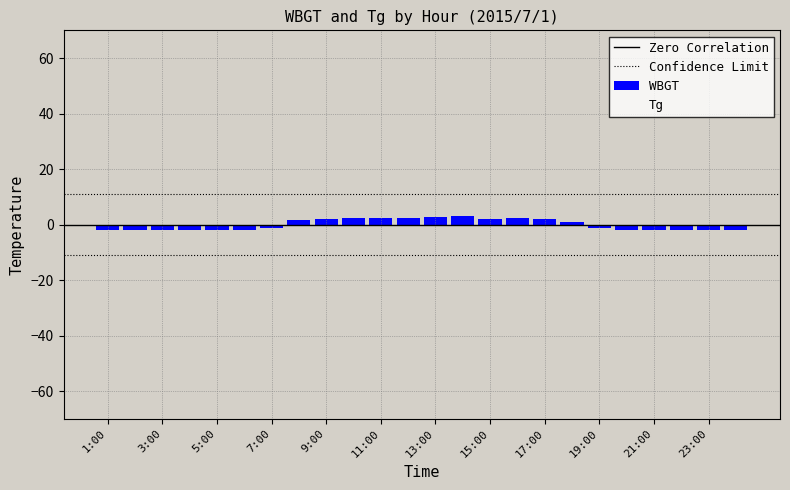

What is the difference between the maximum and minimum values?

4.9